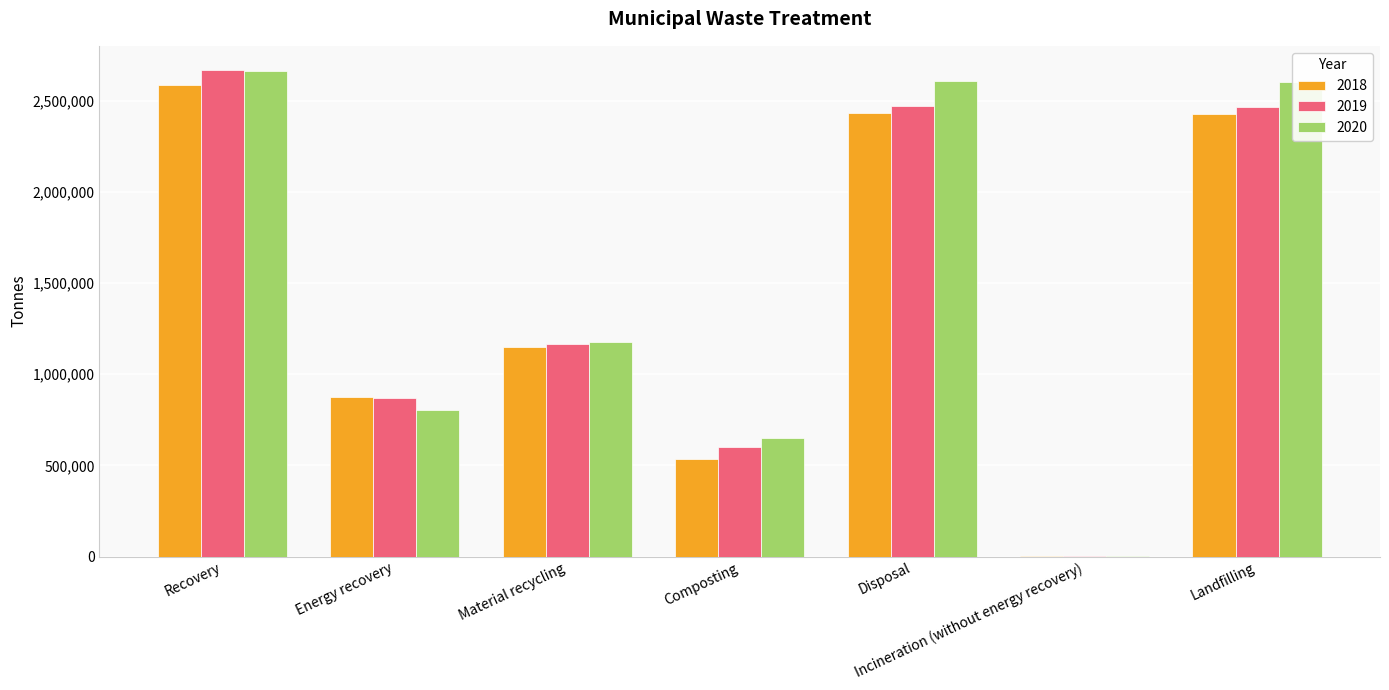

The value of 2019 at Recovery is 2668152.5. True or false?

True